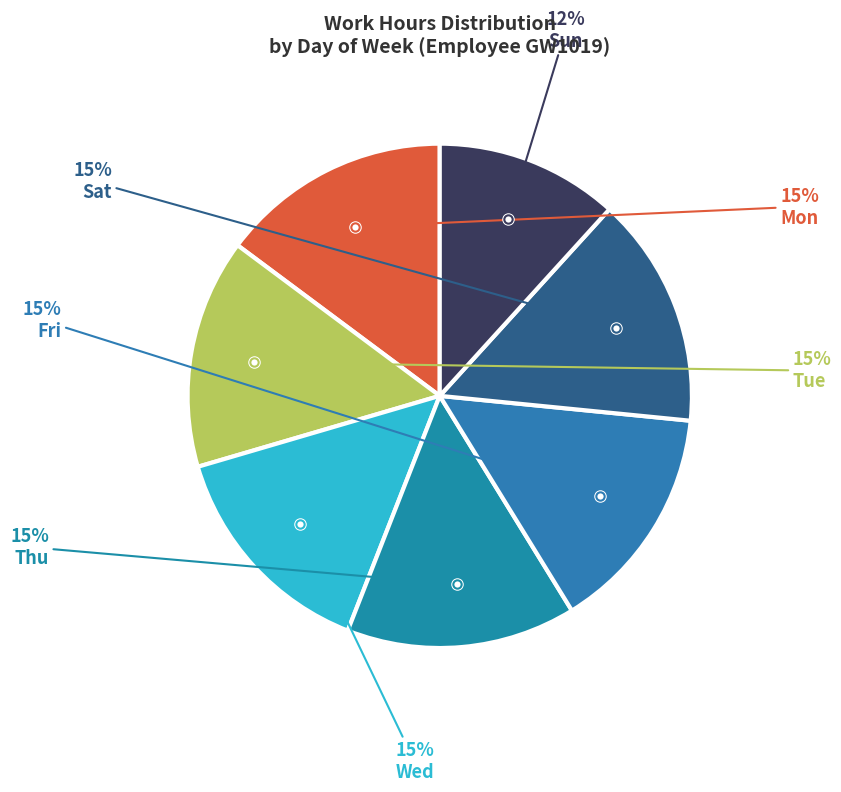

How many slices are in this pie chart?

7